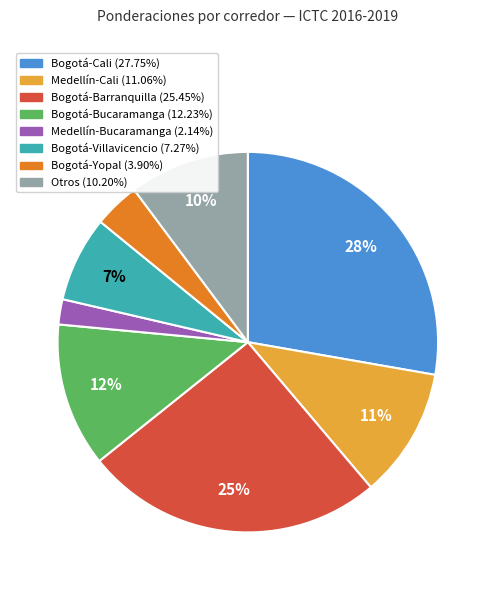

To the nearest percent, what is the difference between the largest and smallest slice percentages?

26%